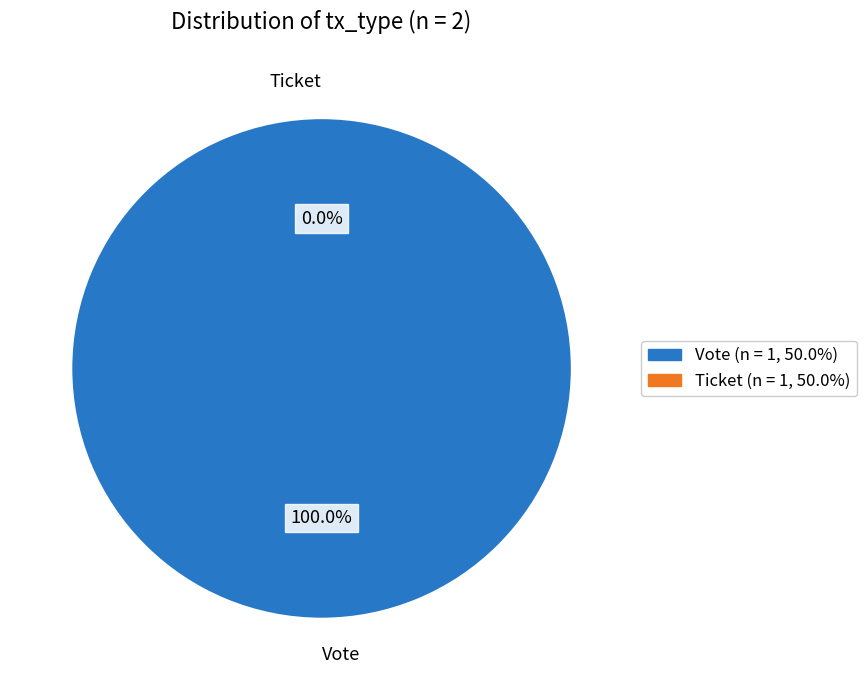

To the nearest percent, what is the average slice percentage?

50%